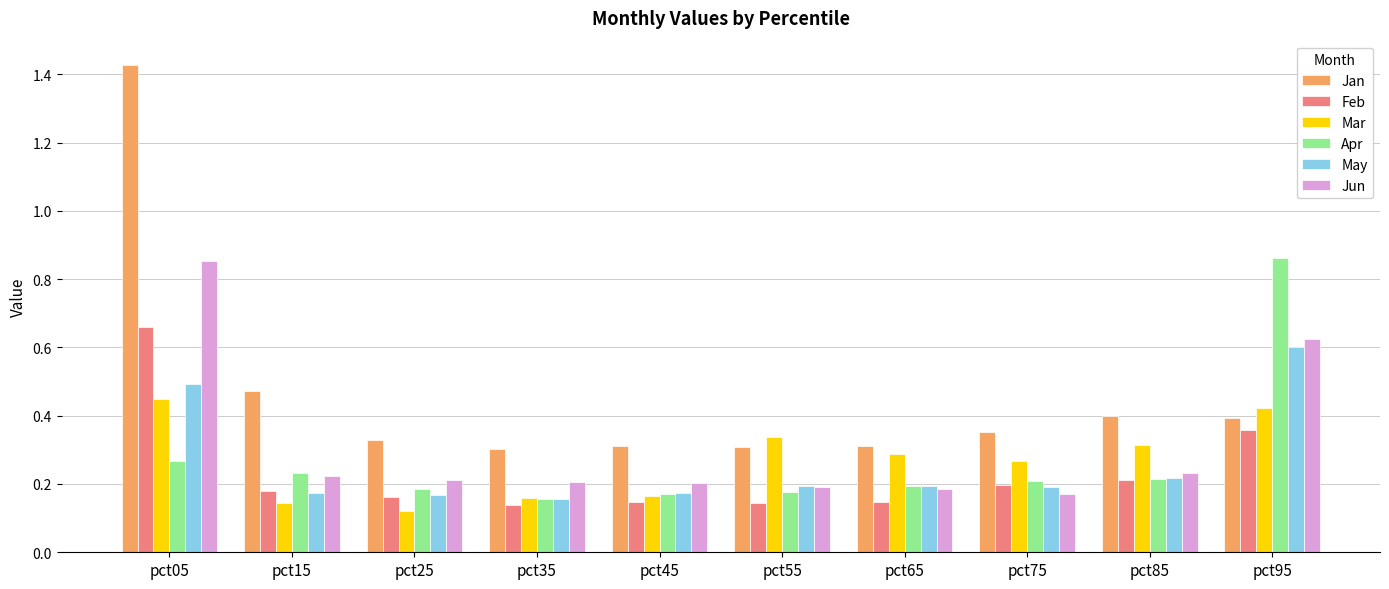

What is the total value across all series at pct35?

1.1